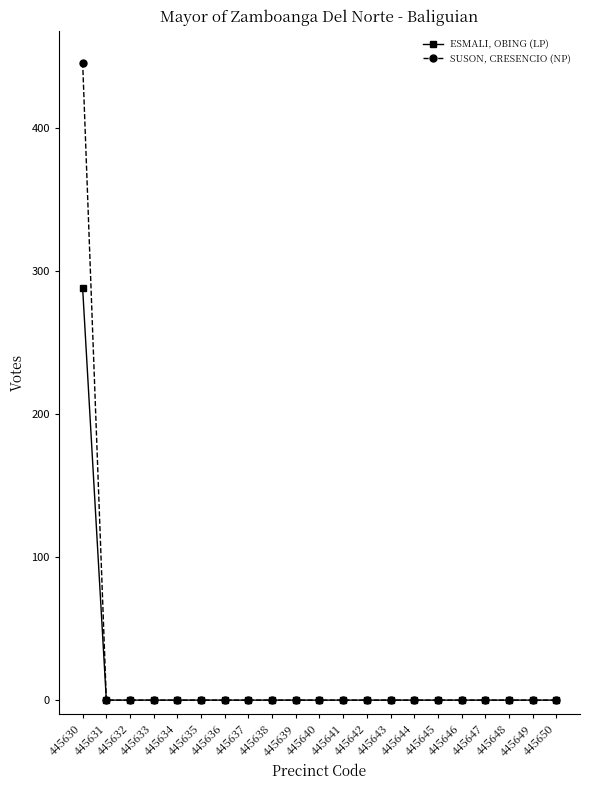

Which series has the largest range (max minus min)?

SUSON, CRESENCIO (NP)